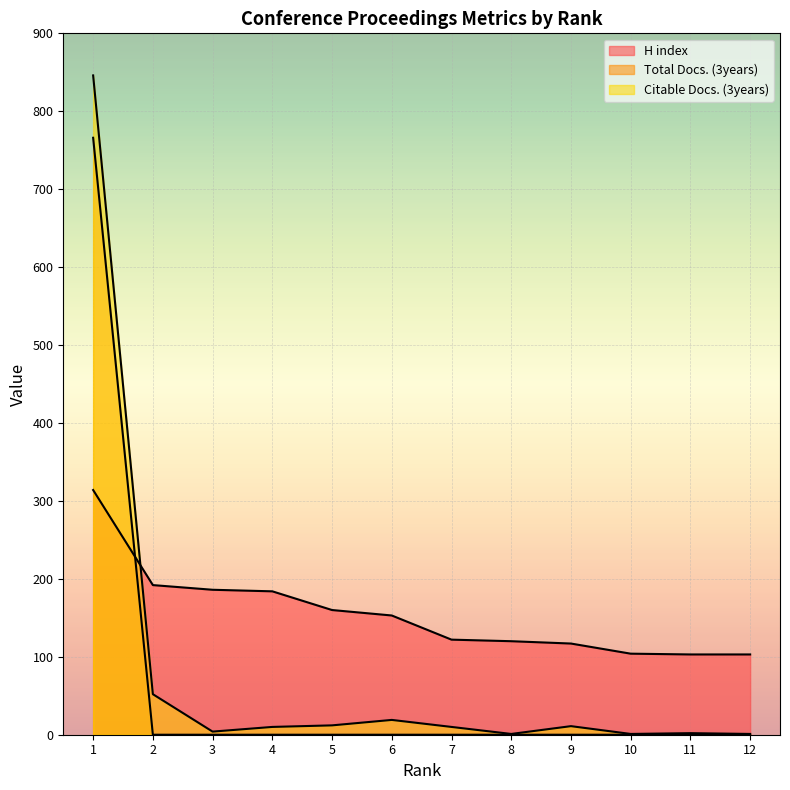

Where is the first local minimum for Citable Docs. (3years)?

3